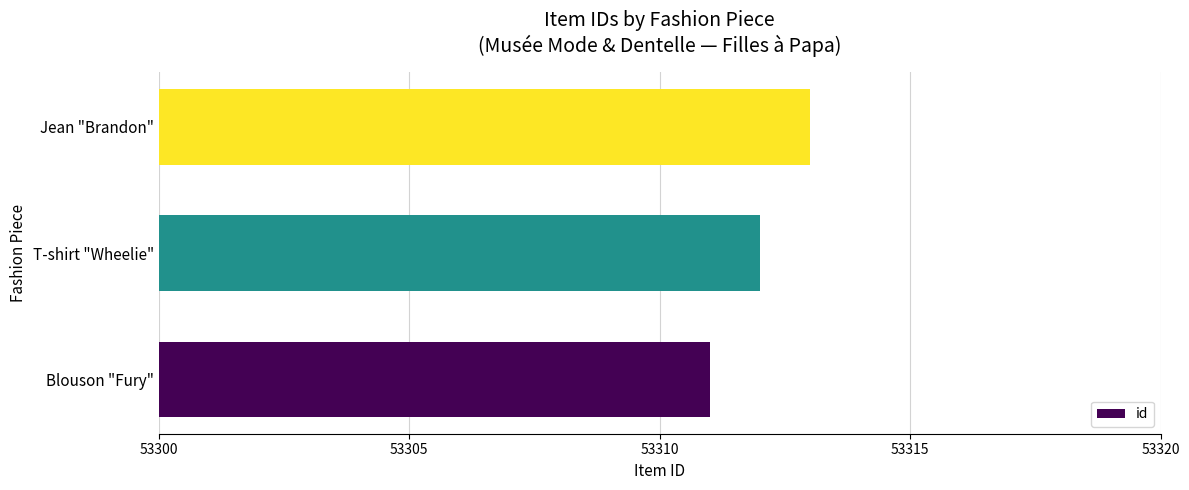

Reading bottom to top, list all the values displayed in this chart.

53311	53312	53313